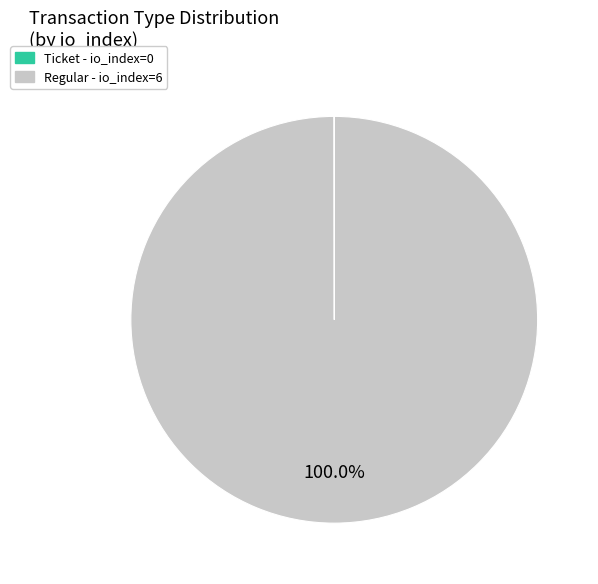

Is there a majority slice in this chart?

Yes